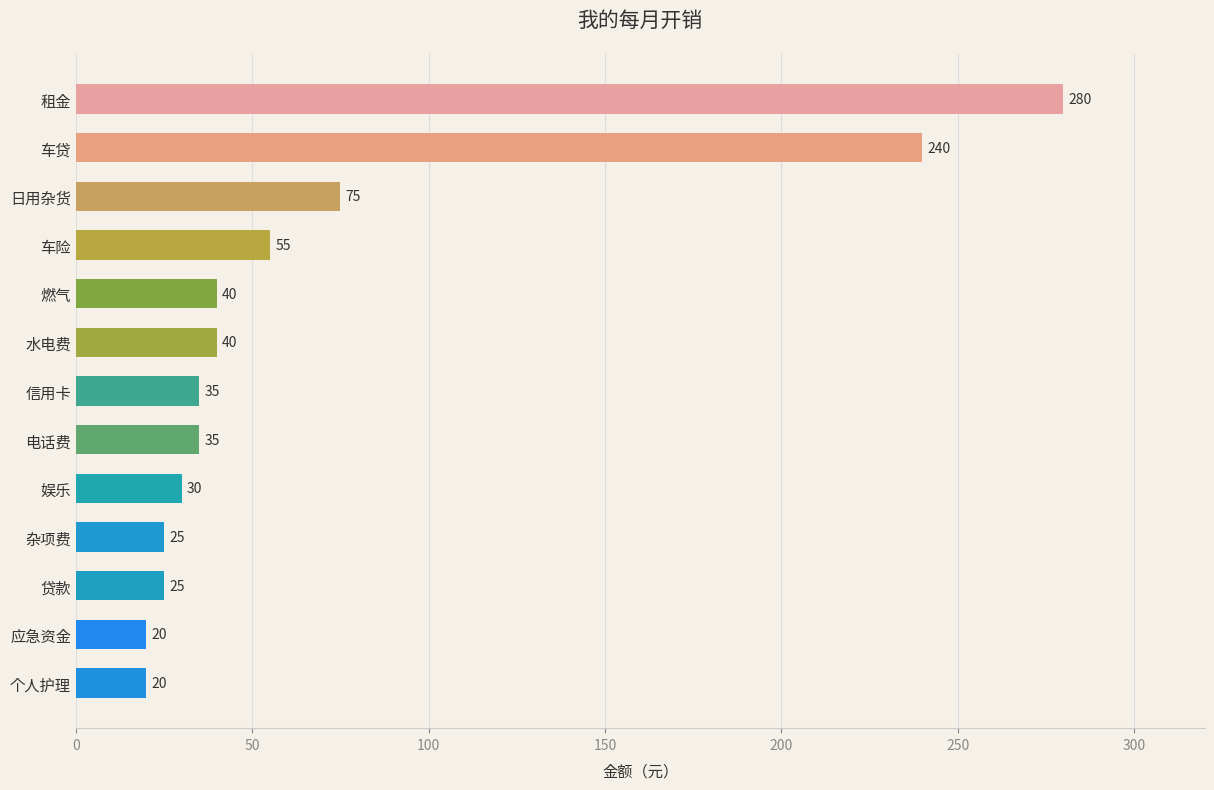

Are the bars grouped side by side (vs. stacked)?

No